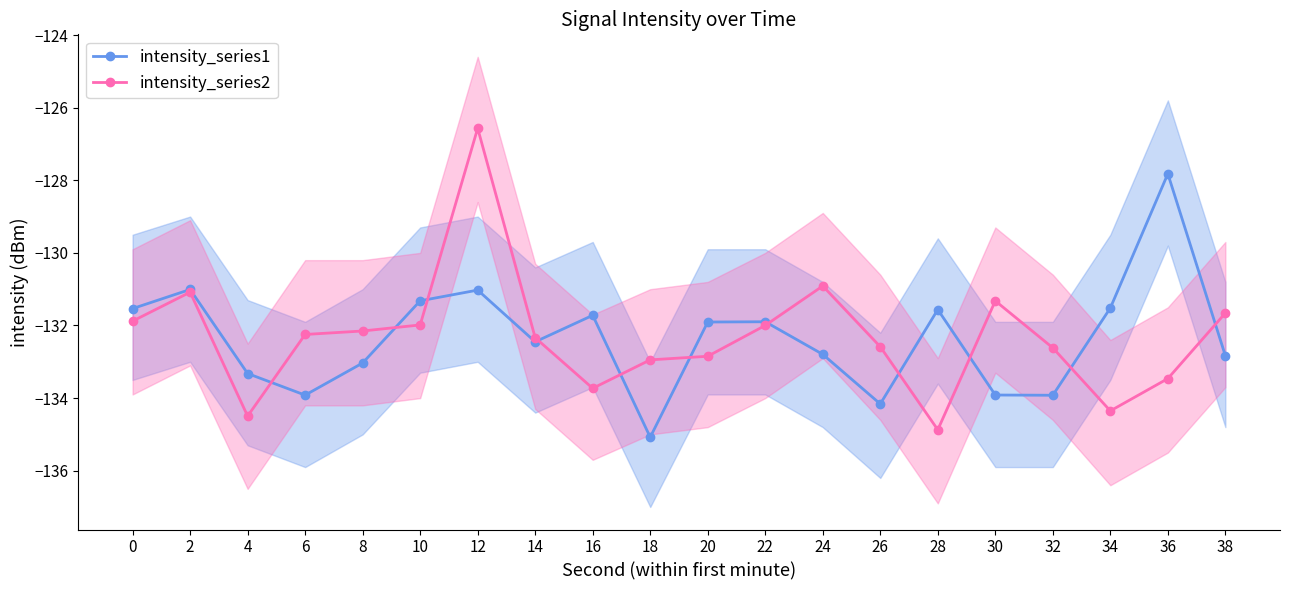

What is the sum of the intensity_series1 values at 24 and 0?

-264.3